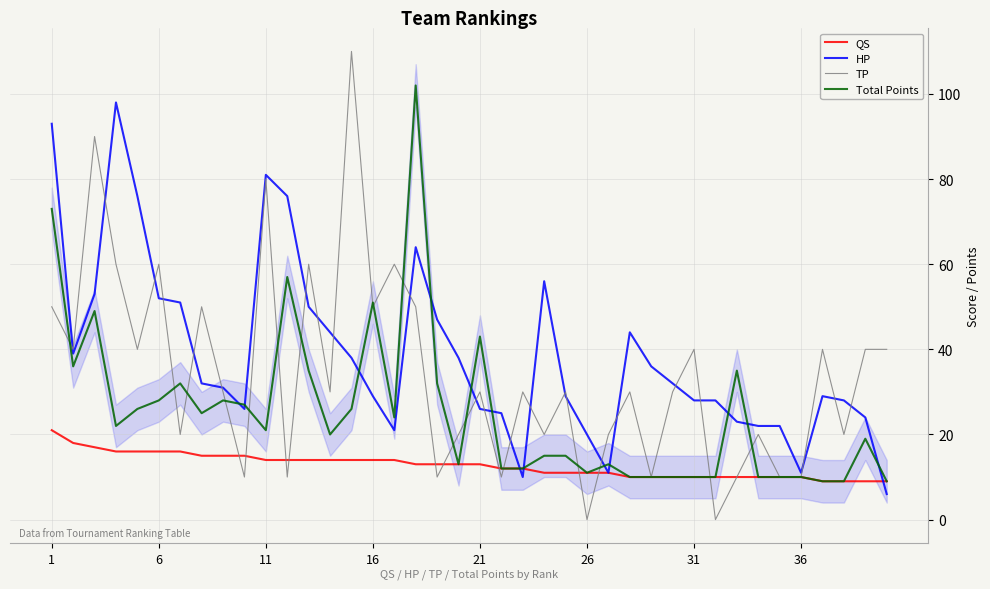

Which series has the widest spread of values?

TP